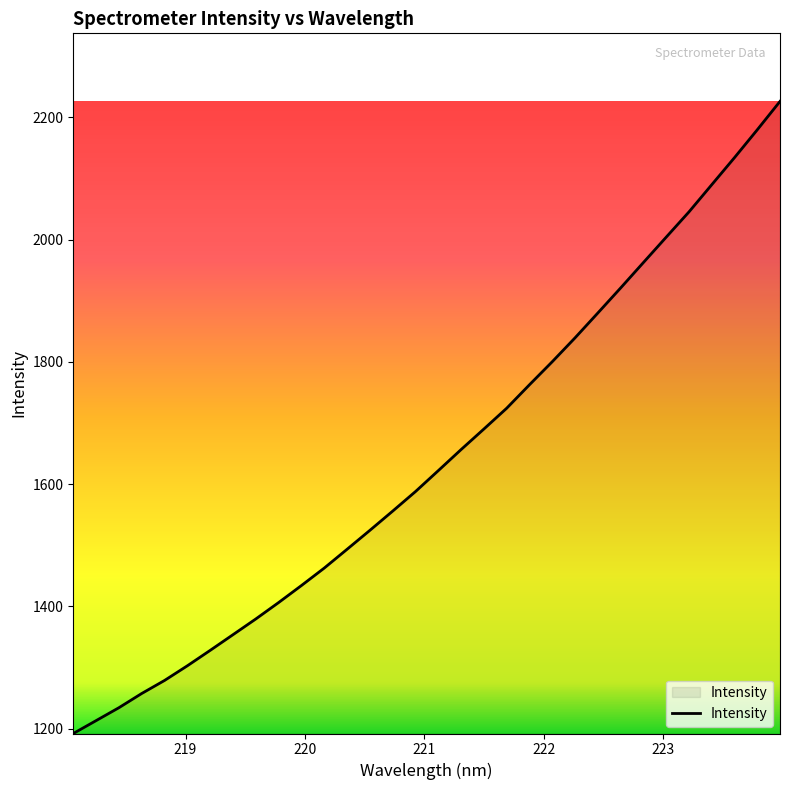

What is the difference between the maximum and minimum values?

1034.0